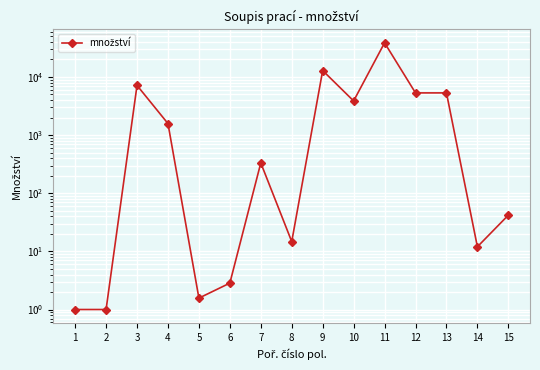

List the labels in order of value, smallest first.

1, 2, 5, 6, 14, 8, 15, 7, 4, 10, 12, 13, 3, 9, 11